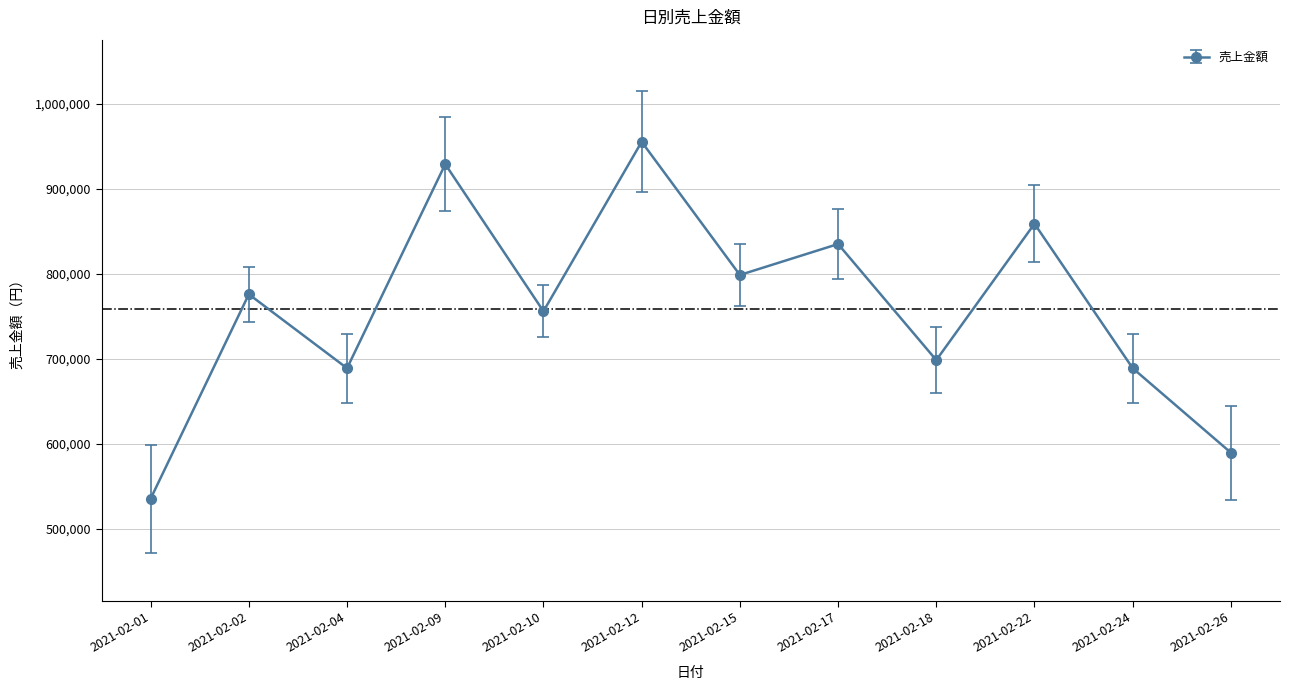

Between 2021-02-04 and 2021-02-02, which is larger?

2021-02-02